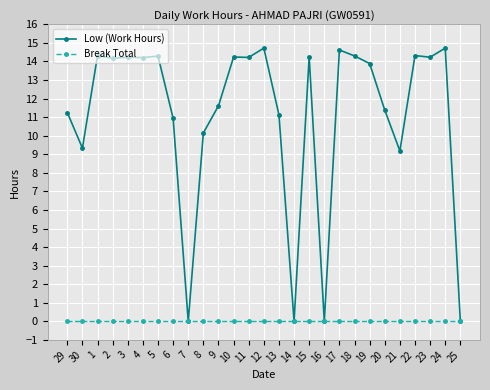

What is the highest value of the Low (Work Hours) series?

14.7